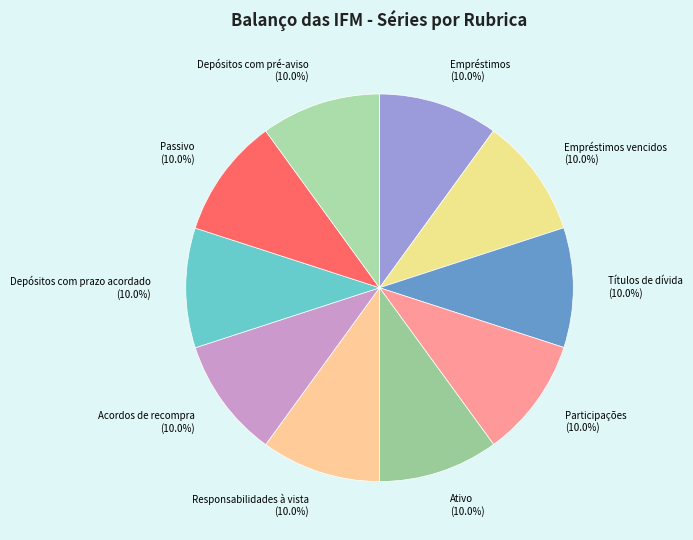

What is the ratio of the value at Responsabilidades à vista to the value at Passivo?

1.0